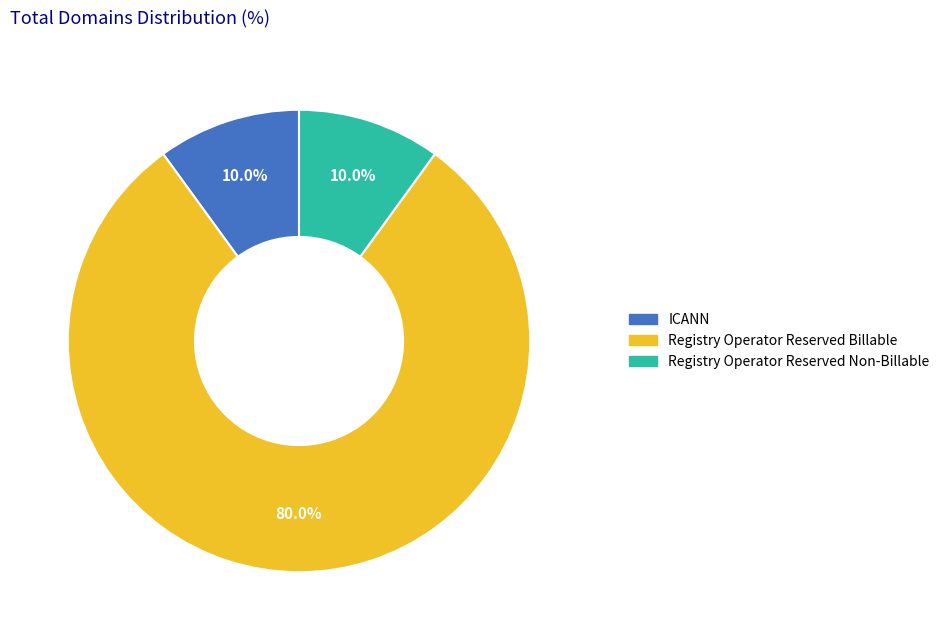

The ICANN slice represents 1% of the pie. True or false?

False